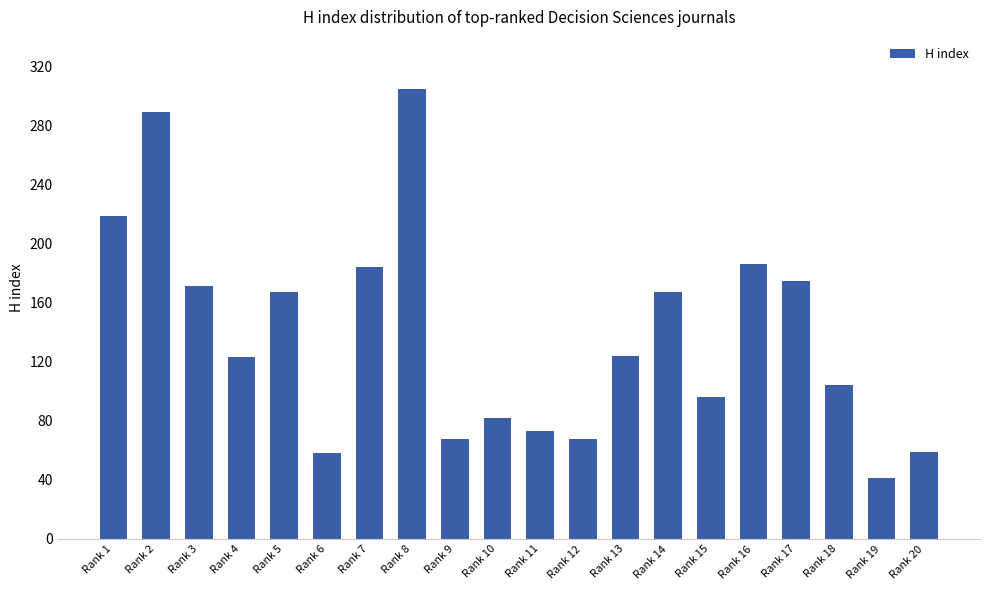

What is the approximate value at Rank 15?

96